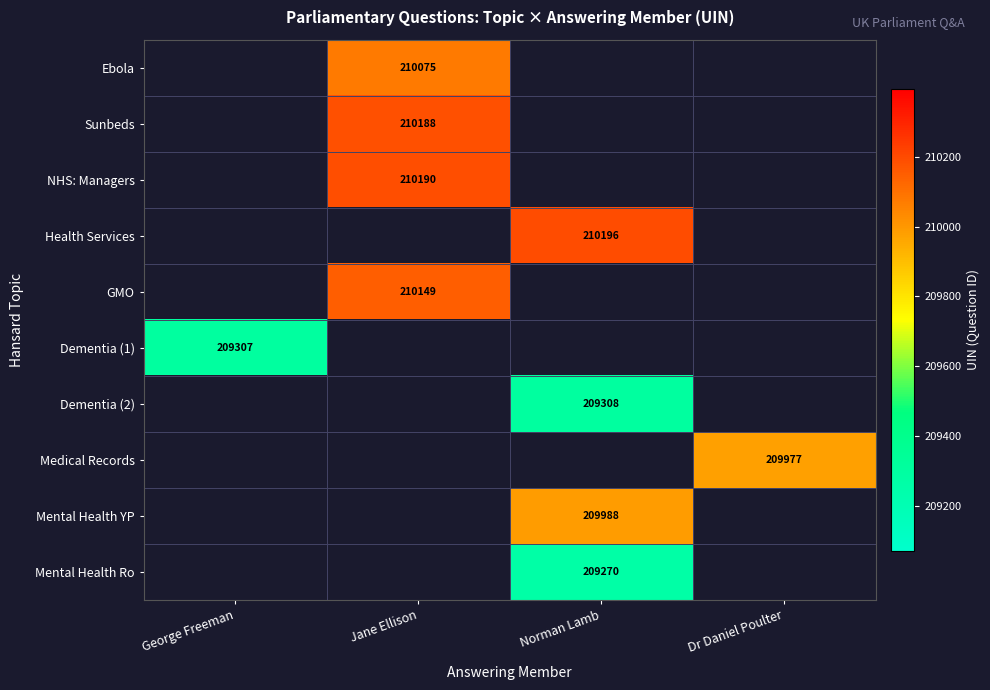

True or false: Health Services has a value of 309537 at Norman Lamb.

False